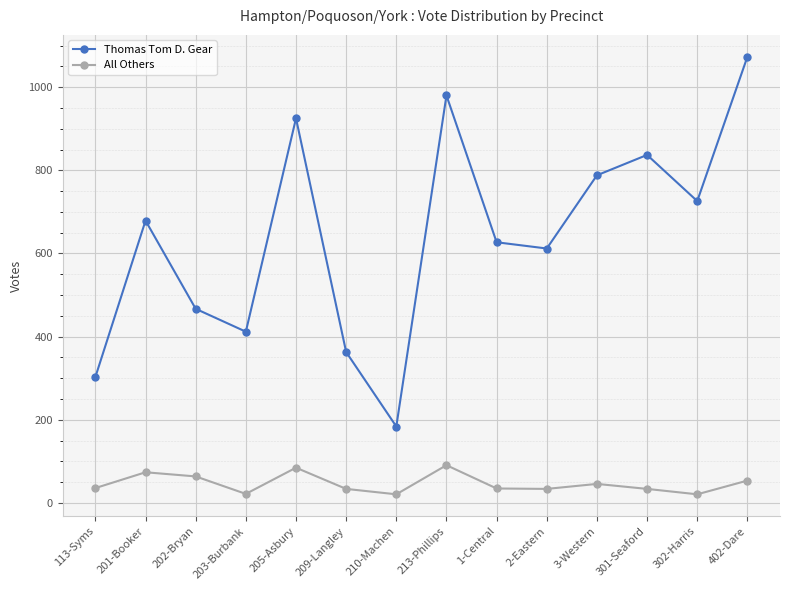

Which series has the widest spread of values?

Thomas Tom D. Gear